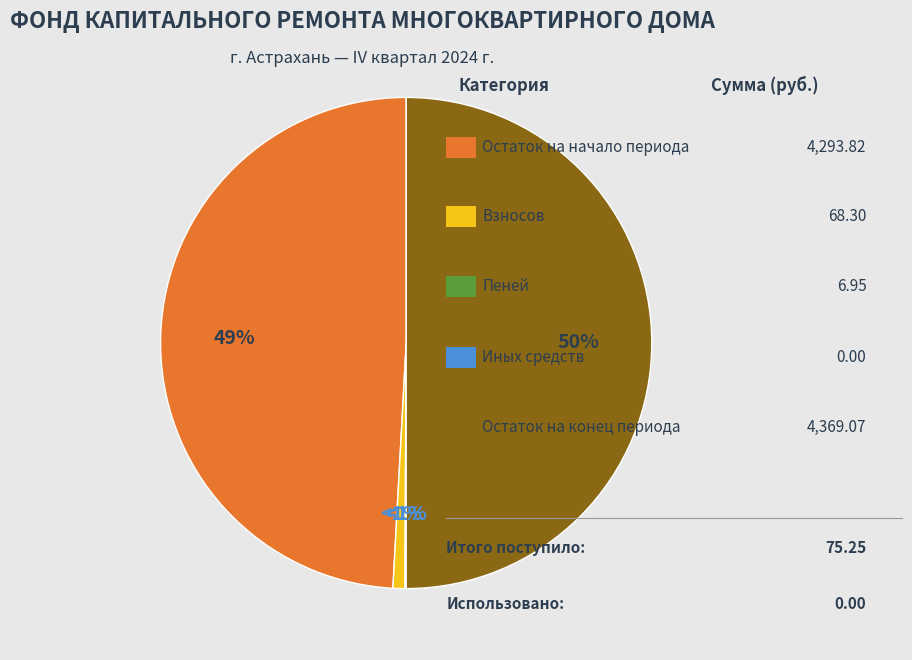

Between Поступило всего and Остаток на конец периода, which is larger?

Остаток на конец периода